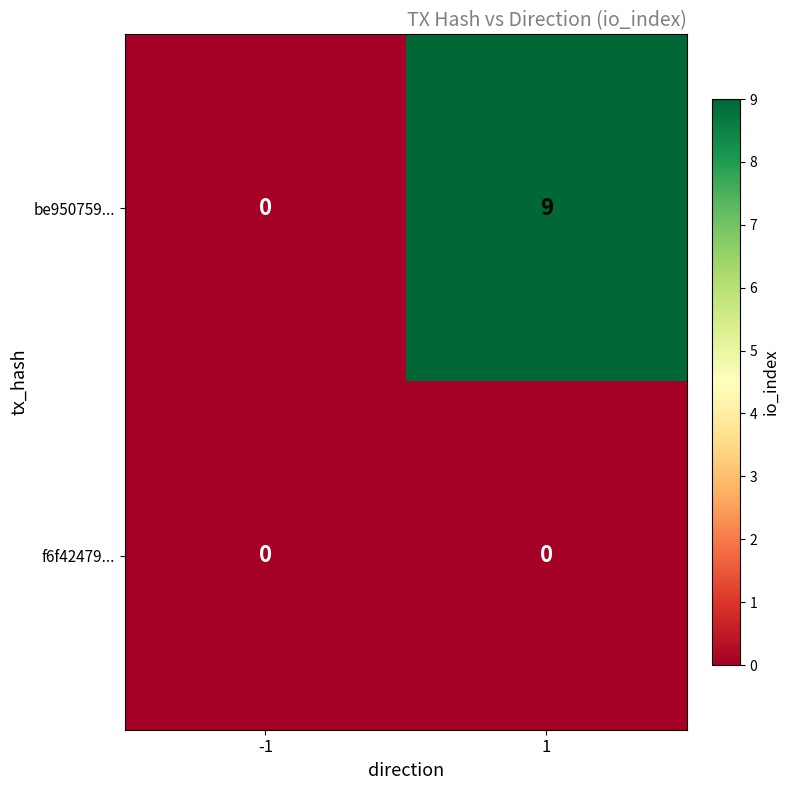

What is the total value across all series at 1?

9